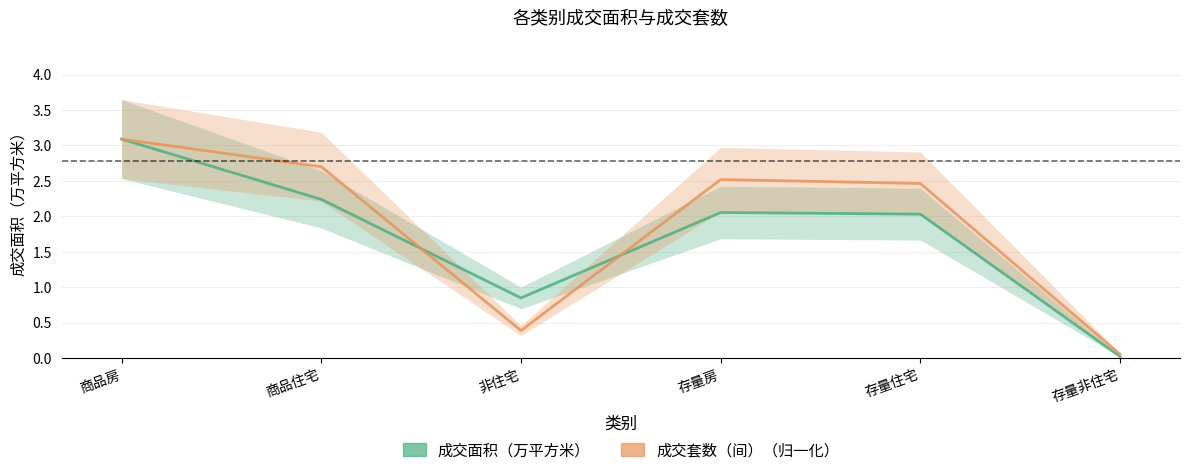

How many lines are shown in the chart?

2